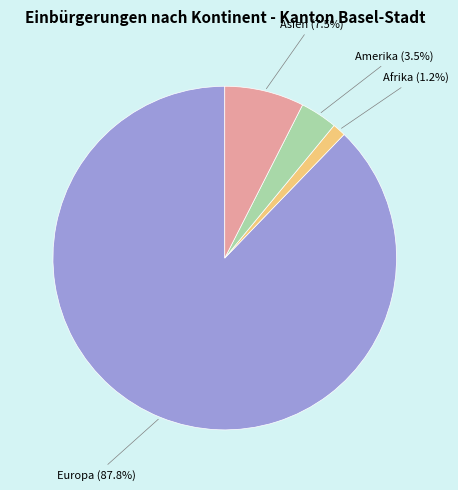

Is there a majority slice in this chart?

Yes